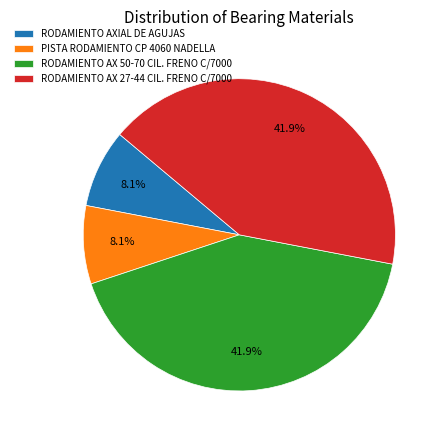

Approximately how many times larger is the value at RODAMIENTO AX 50-70 CIL. FRENO C/7000 compared to RODAMIENTO AX 27-44 CIL. FRENO C/7000?

1.0